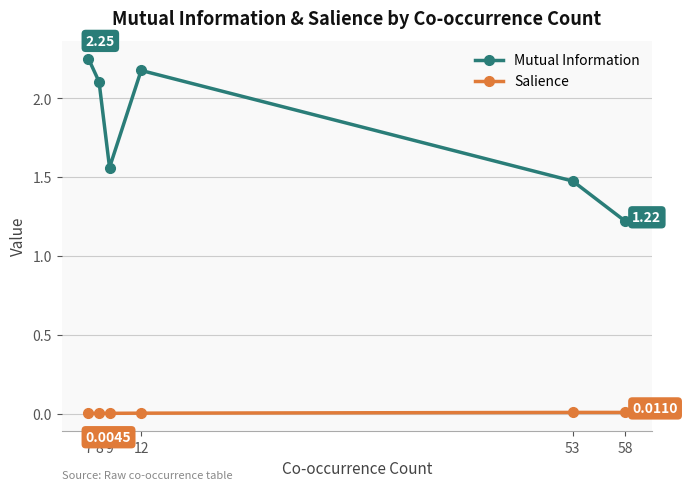

What is the spread (max minus min) of values at 7?

2.2